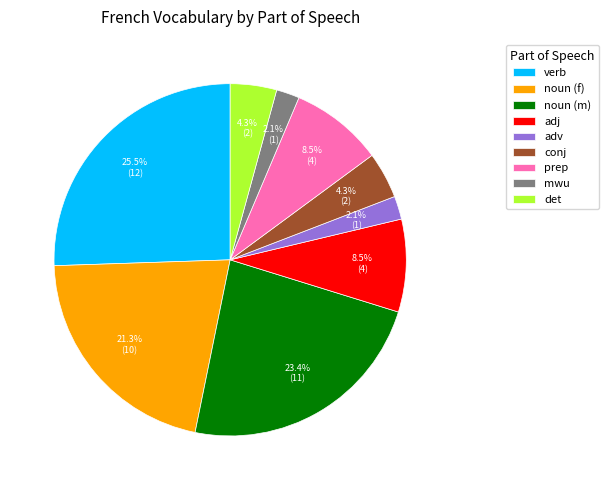

What percentage is the noun (f) slice, to the nearest percent?

21%